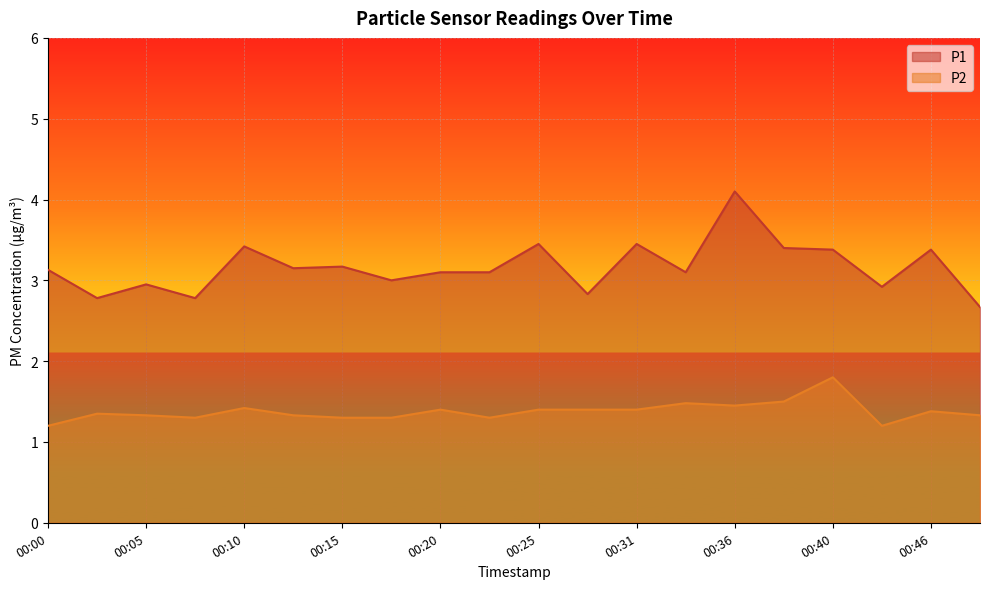

At which category does P1 reach its first local valley?

00:03